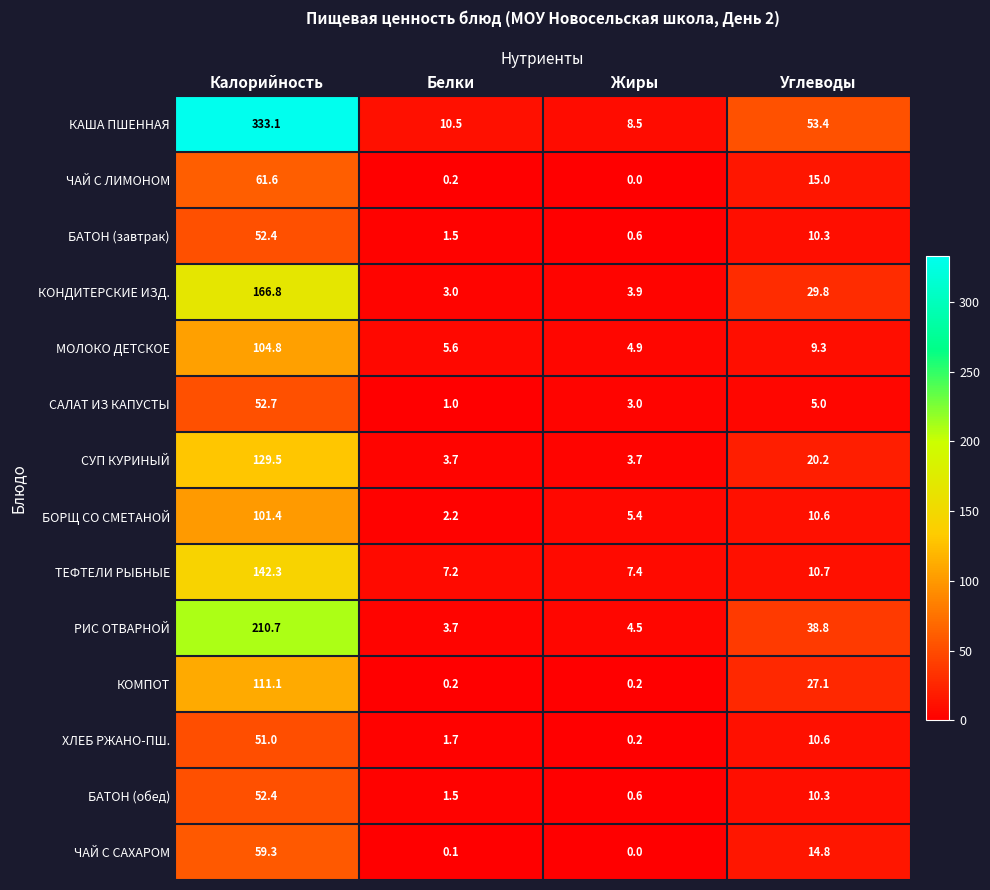

Rank the categories by КАША ПШЕННАЯ value from lowest to highest.

Жиры, Белки, Углеводы, Калорийность